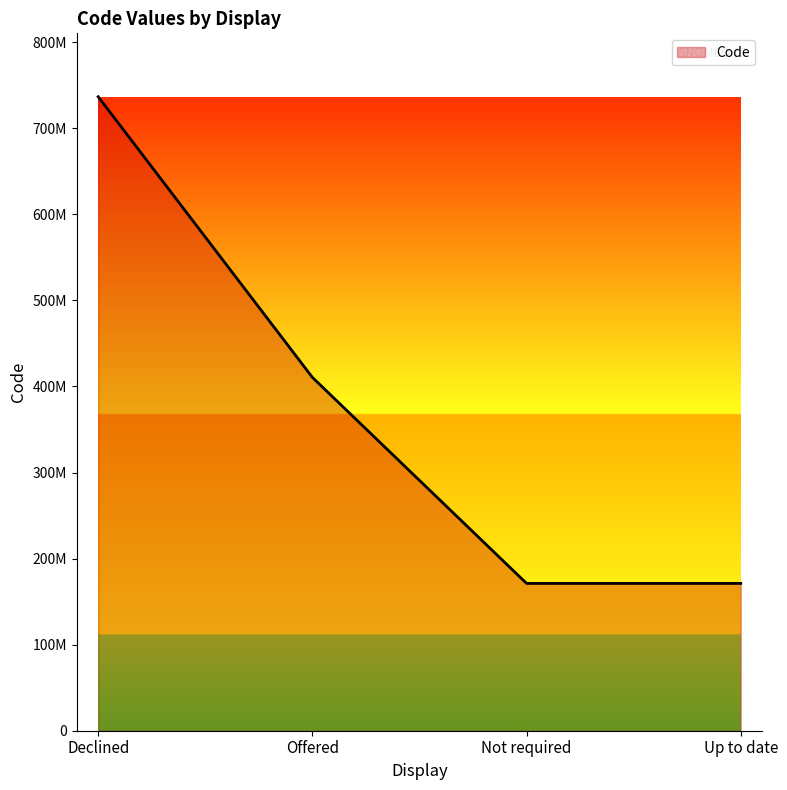

Between Declined and Up to date, which is larger?

Declined